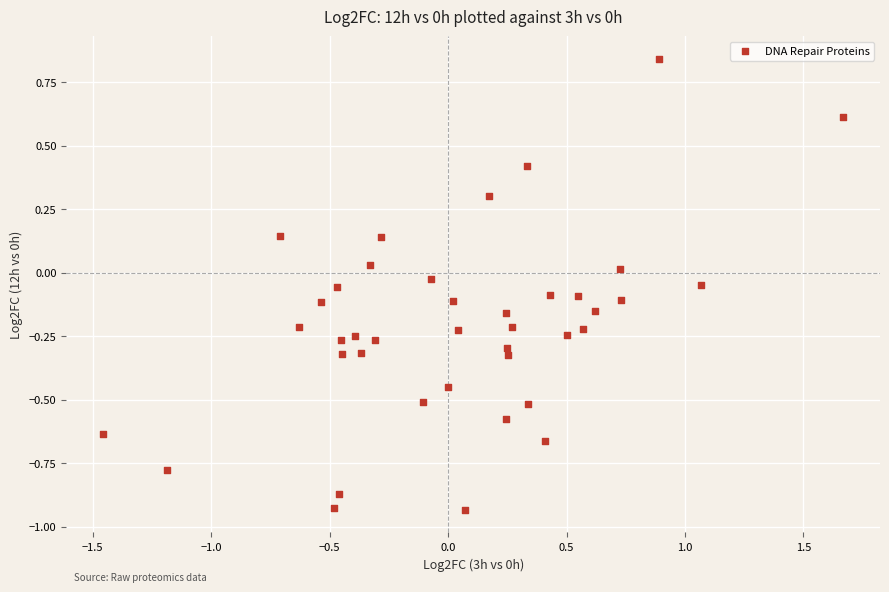

What is the range of X values (max minus min)?

3.1